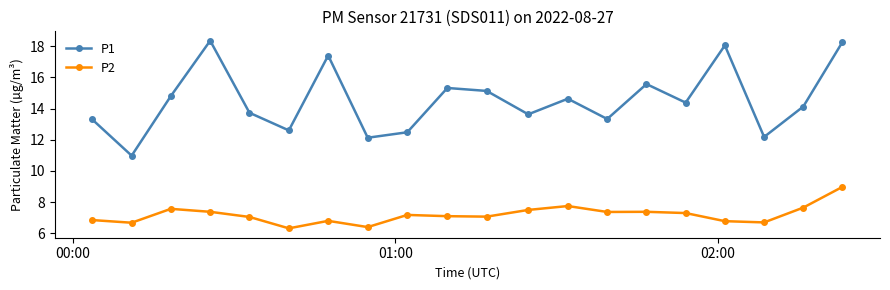

Which series has the largest range (max minus min)?

P1